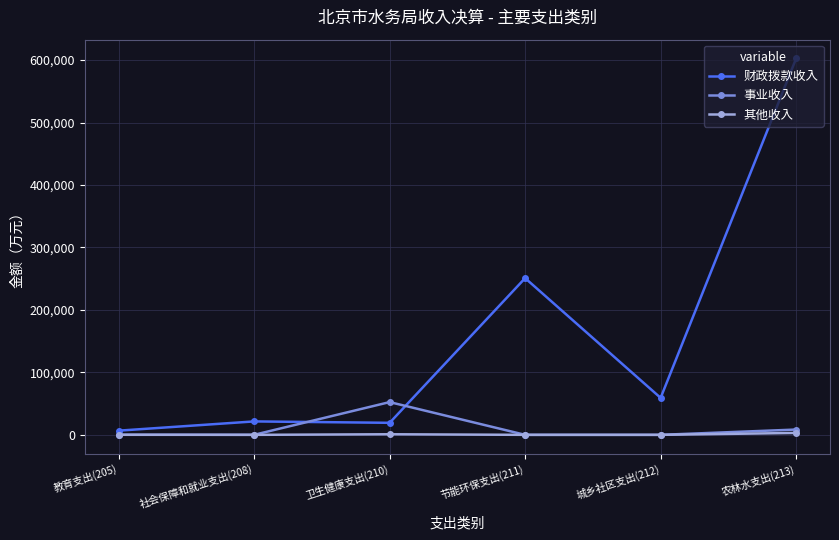

Which series has the largest range (max minus min)?

财政拨款收入